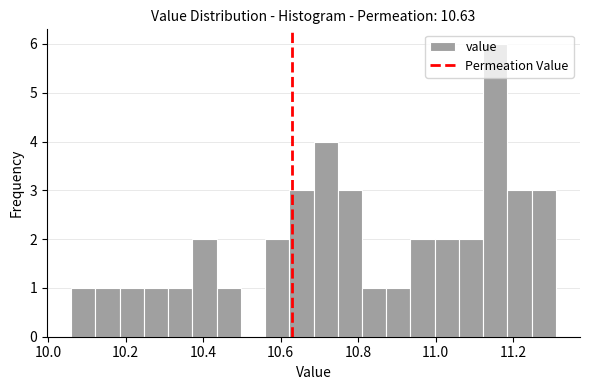

Read against the x-axis, roughly where is the centre of the tallest bar?

11.16